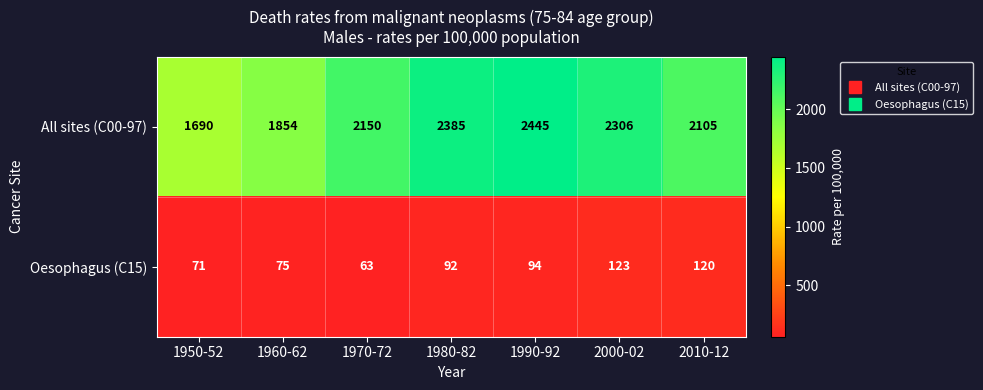

What is the total value across all series at 1990-92?

2539